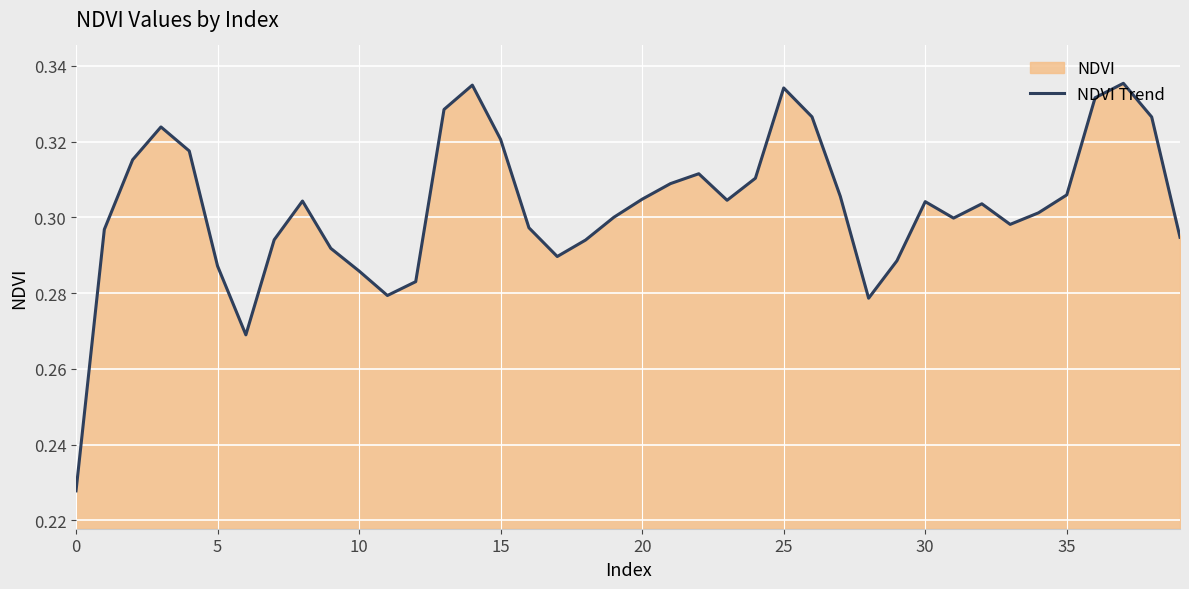

The value at 5 is 0.5. True or false?

False